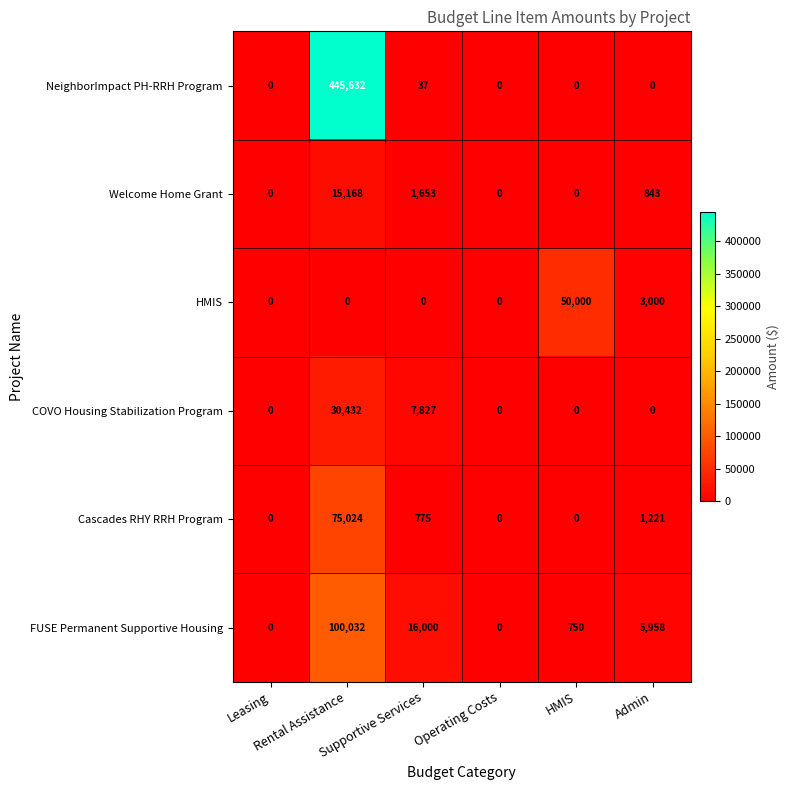

Which category has the highest value across all series?

Rental Assistance